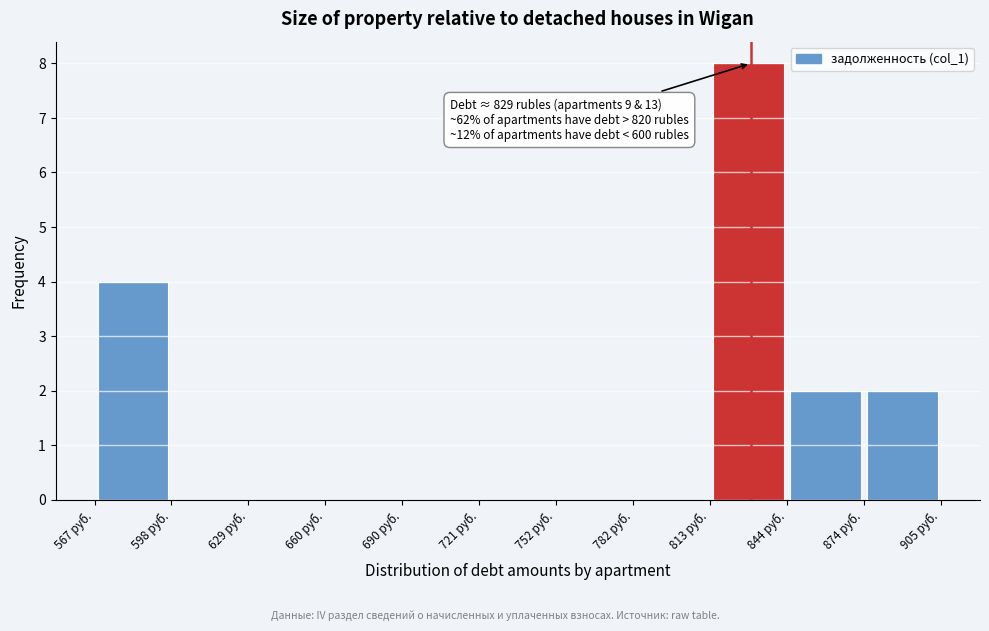

Over which range of the x-axis is the bar tallest?

815 to 845